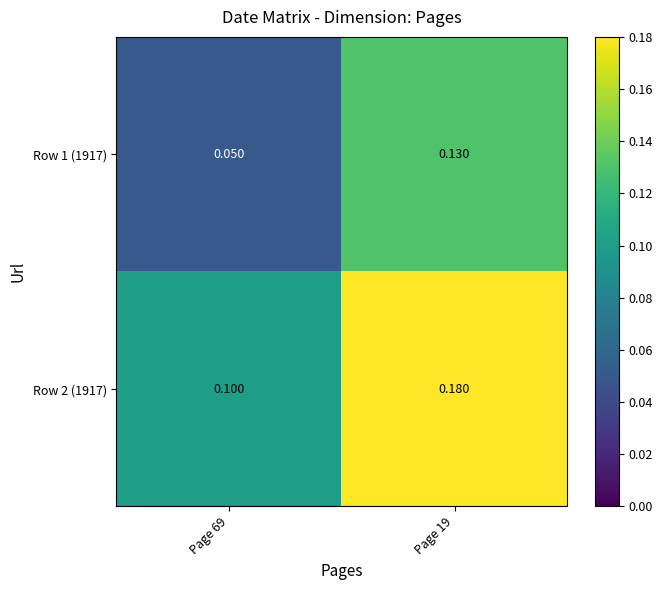

List the series in order of their peak value, highest first.

Row 2 (1917), Row 1 (1917)